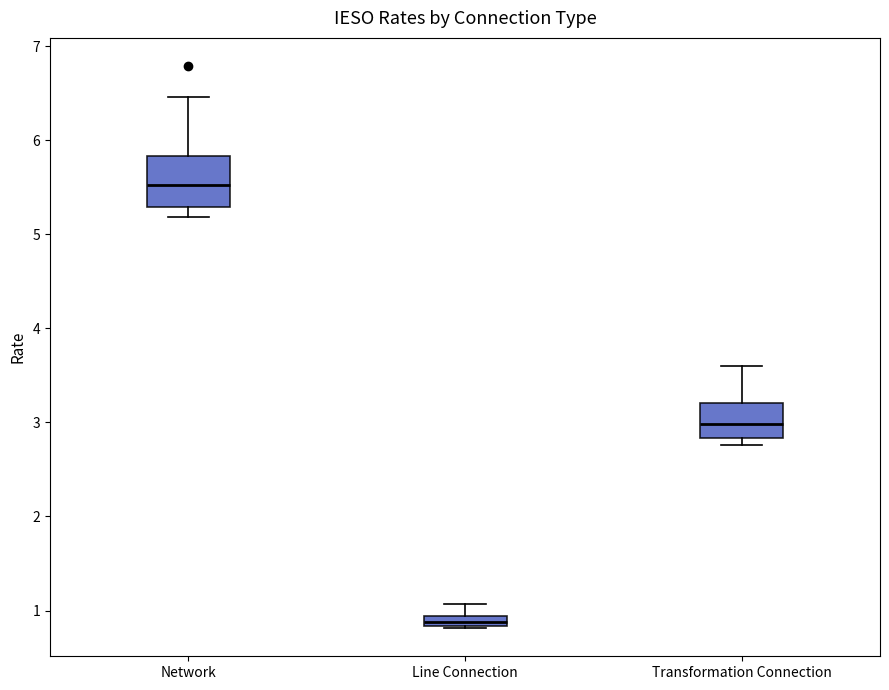

Where does the median line of the box for Transformation Connection sit on the y-axis? The values are not printed on the chart, so give them approximately, as read against the axis.

3.0